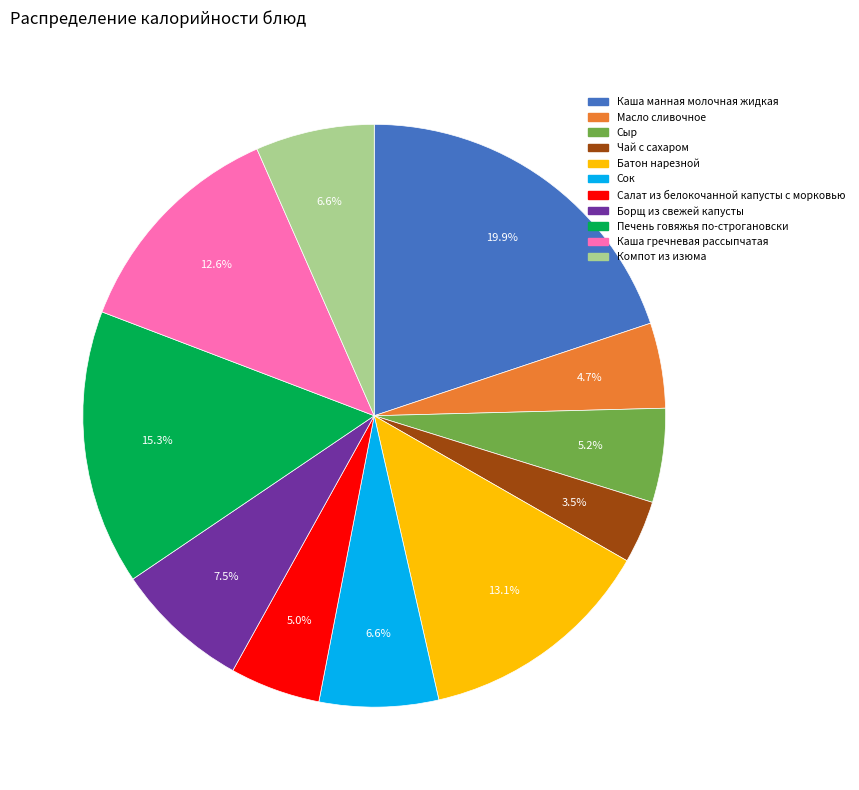

How much of the chart is everything except Борщ из свежей капусты?

92.5%